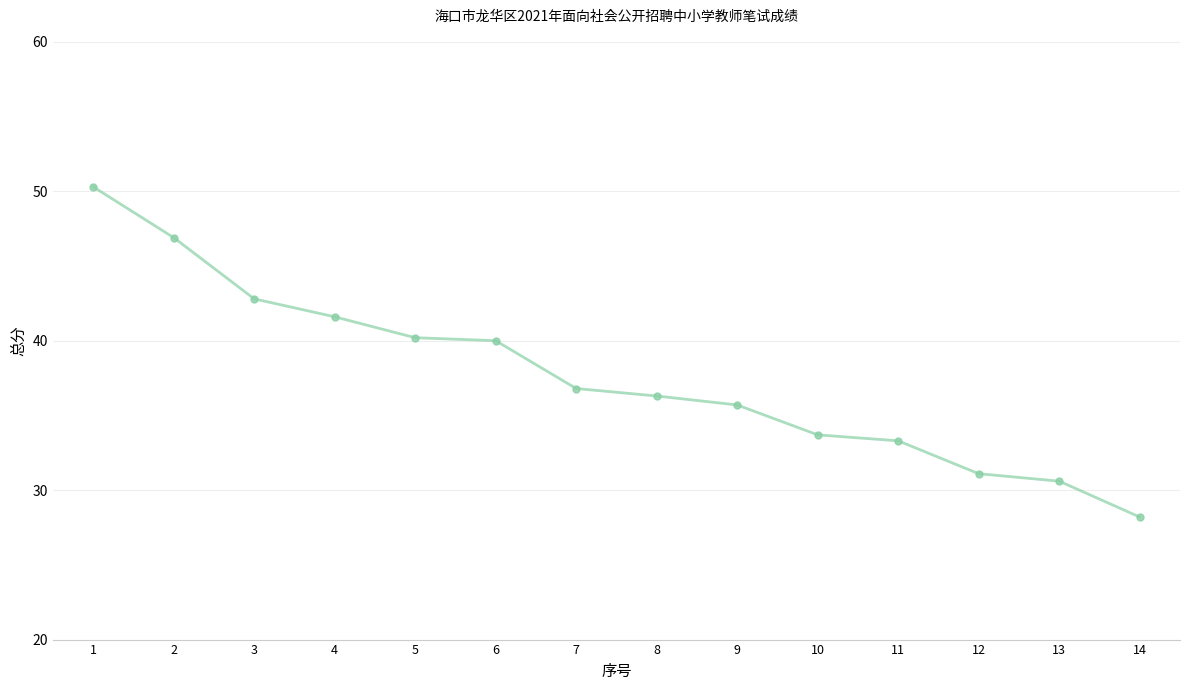

Rank the categories by value from lowest to highest.

14, 13, 12, 11, 10, 9, 8, 7, 6, 5, 4, 3, 2, 1